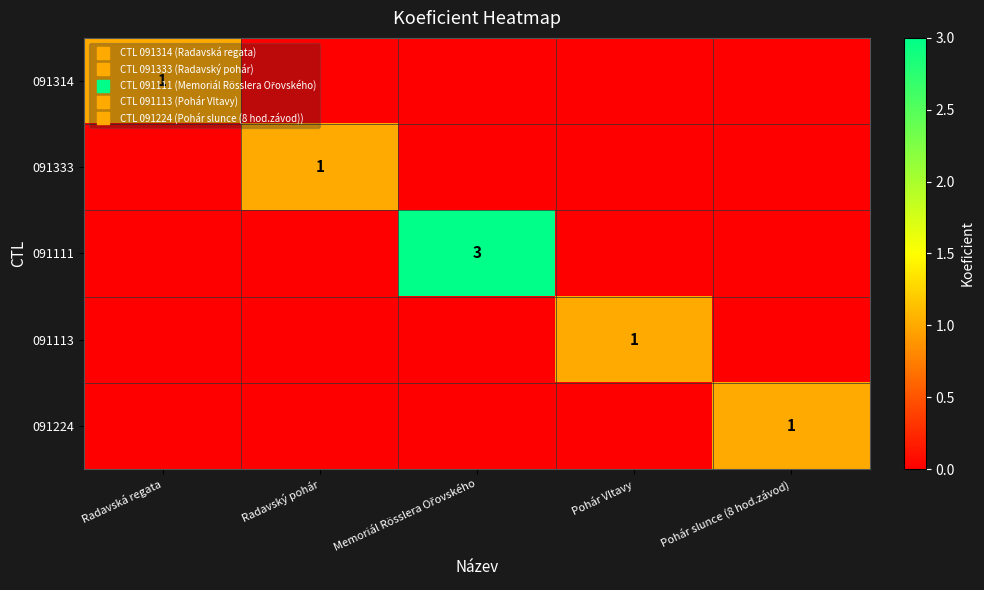

What is the difference between the highest and lowest values at Radavská regata?

1